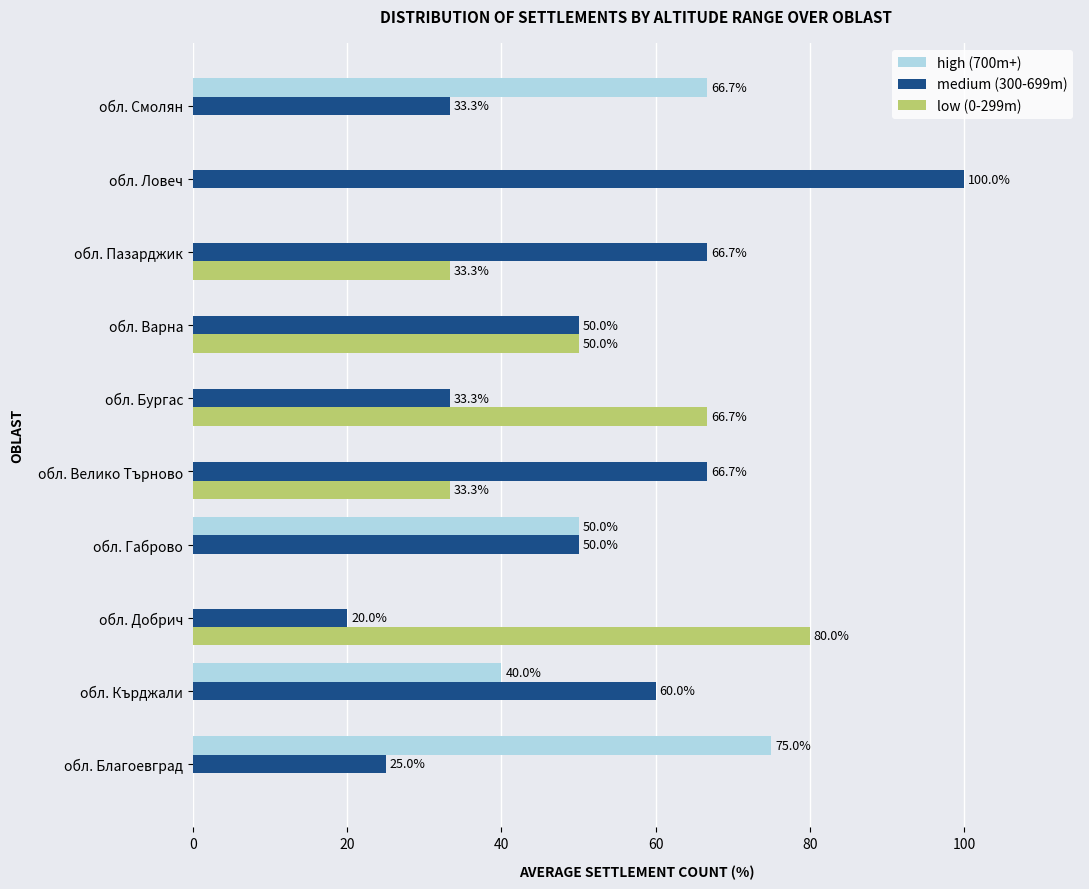

What is the sum of the medium (300-699m) values at обл. Благоевград and обл. Кърджали?

85.0